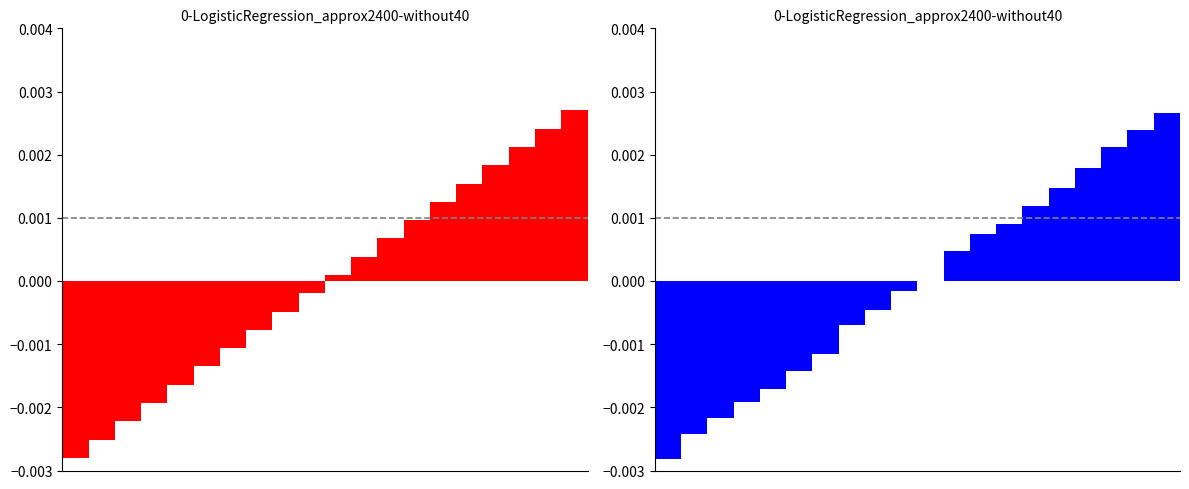

Does the chart contain any negative values?

Yes